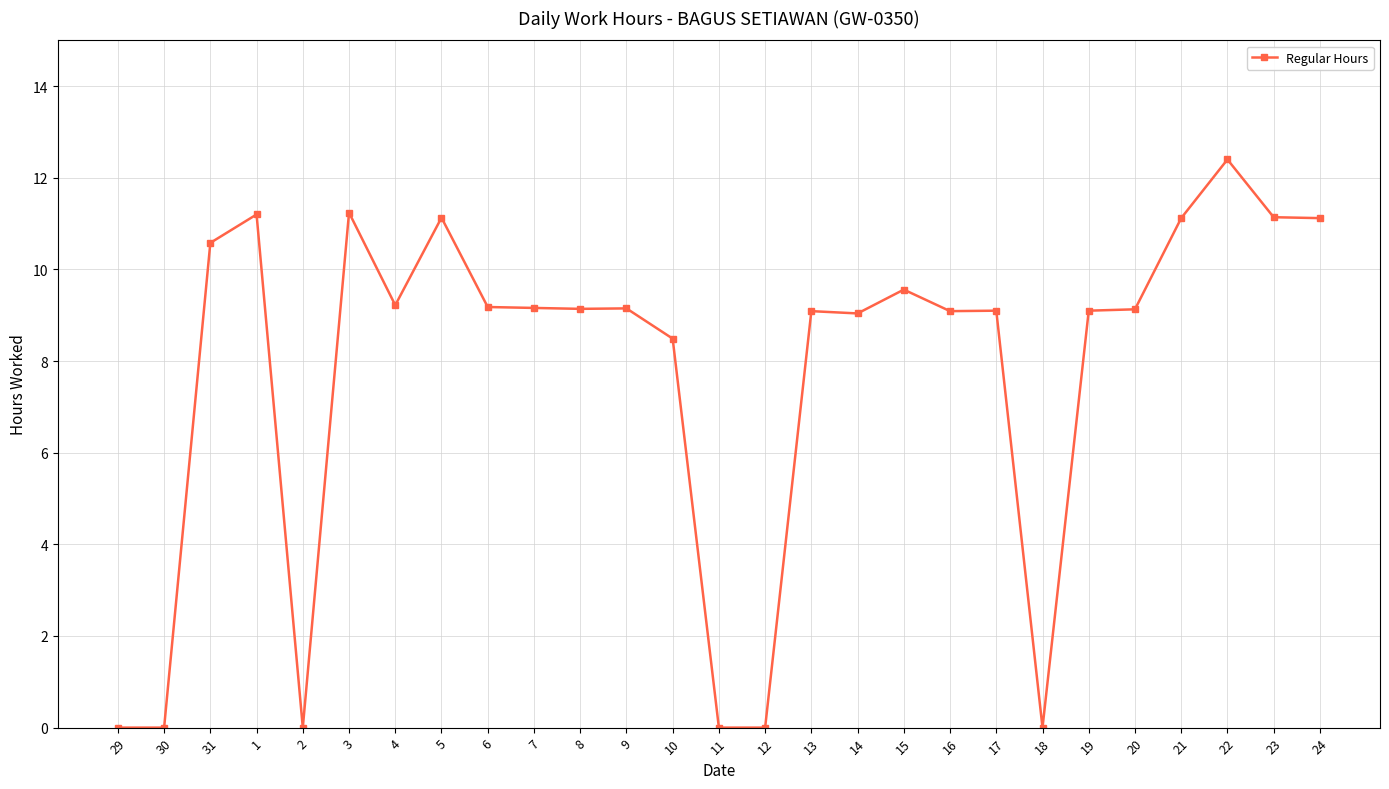

Which category has the highest value across all series?

22